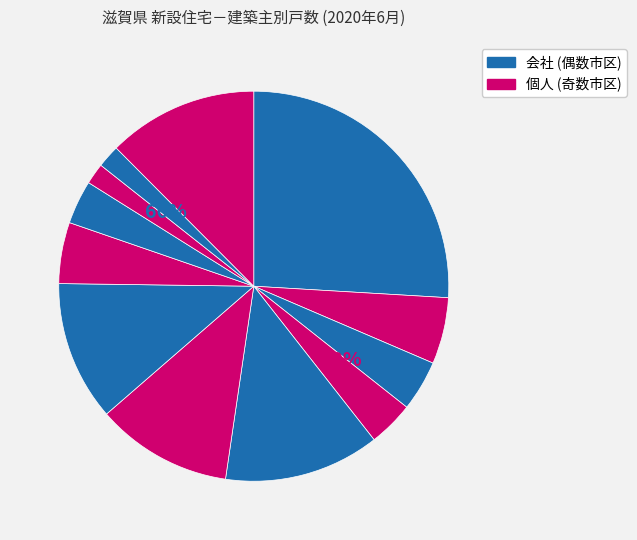

How many slices are in this pie chart?

12